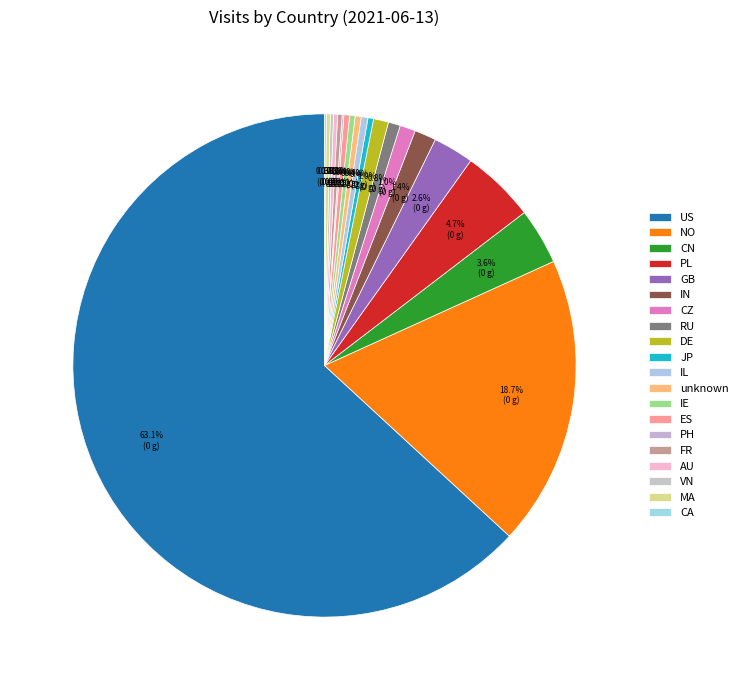

To the nearest percent, what is the difference between the largest and smallest slice percentages?

63%